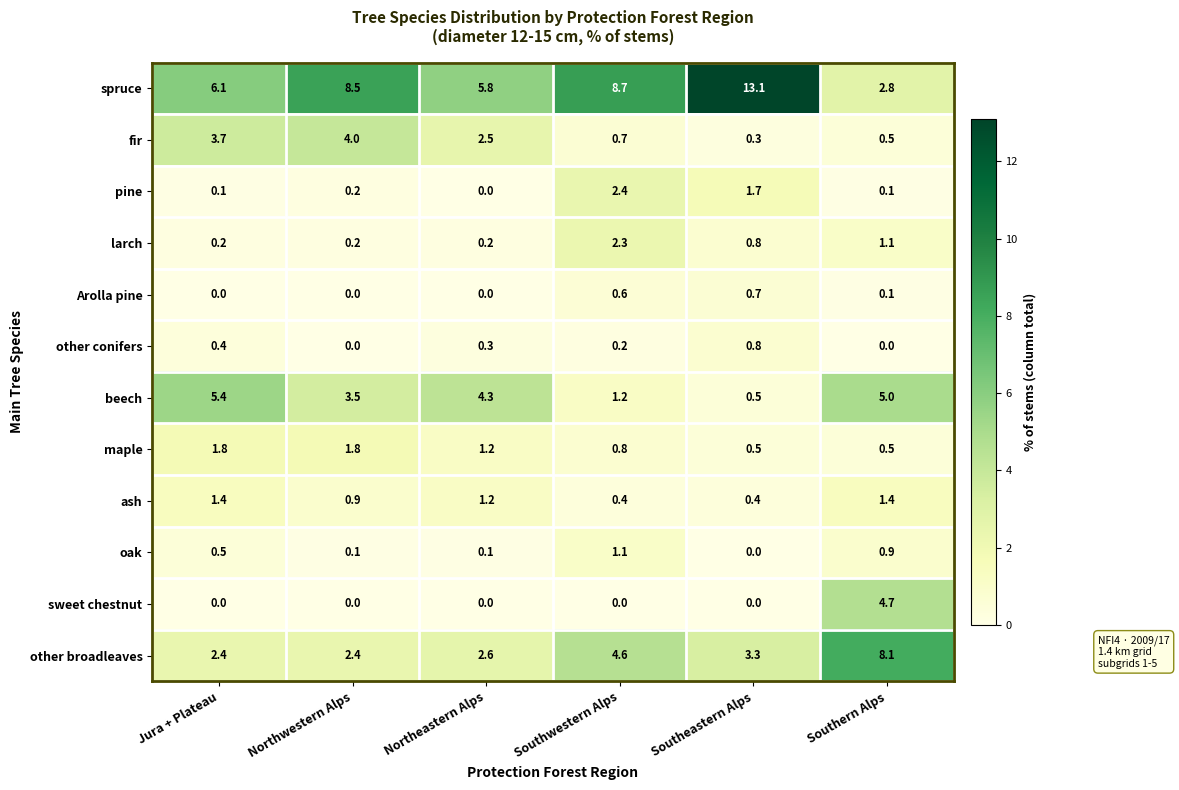

What is the maximum value for sweet chestnut?

4.7